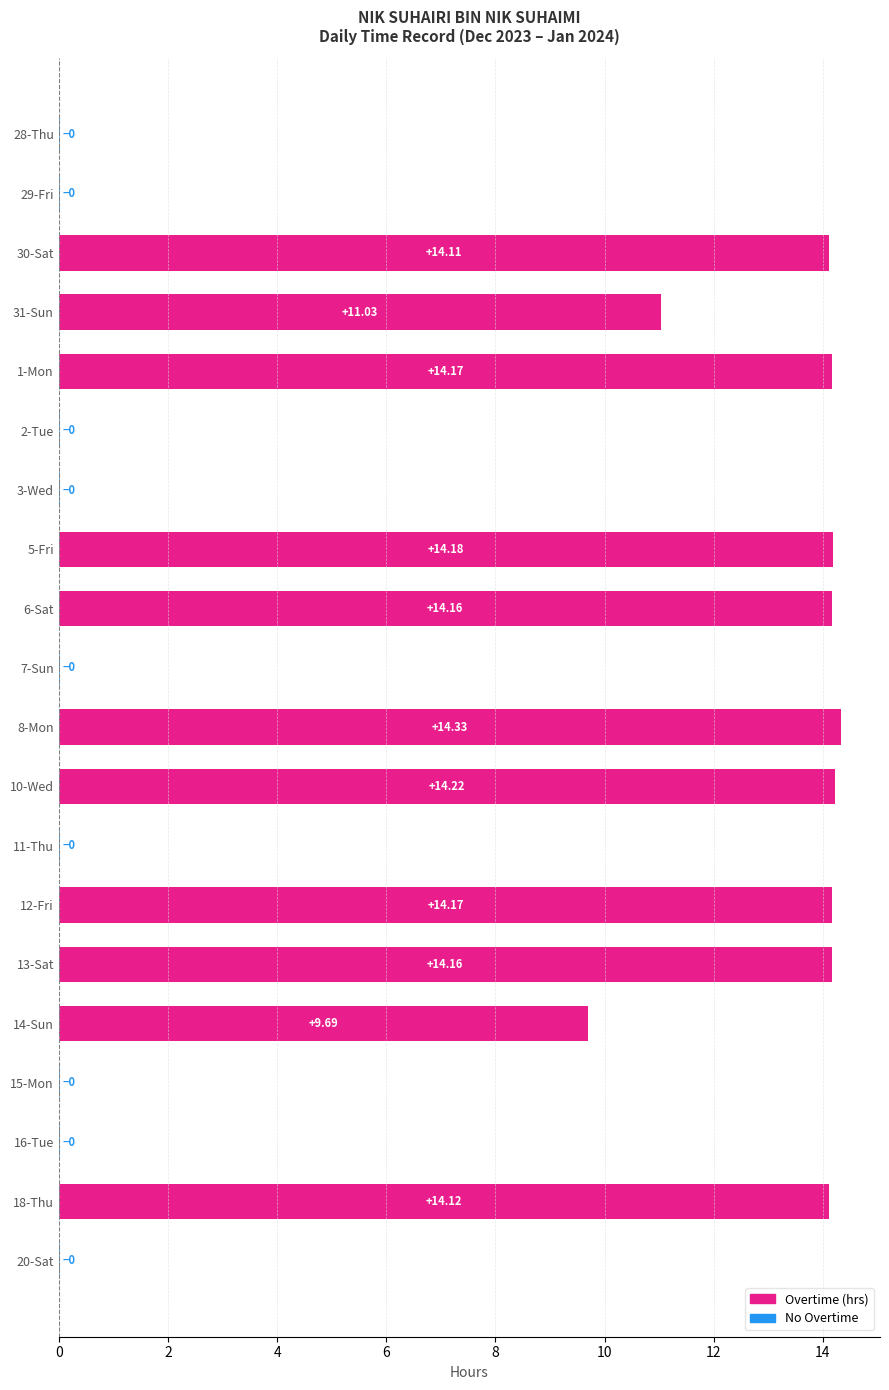

What is the change in value from 31-Sun to 15-Mon?

-11.0